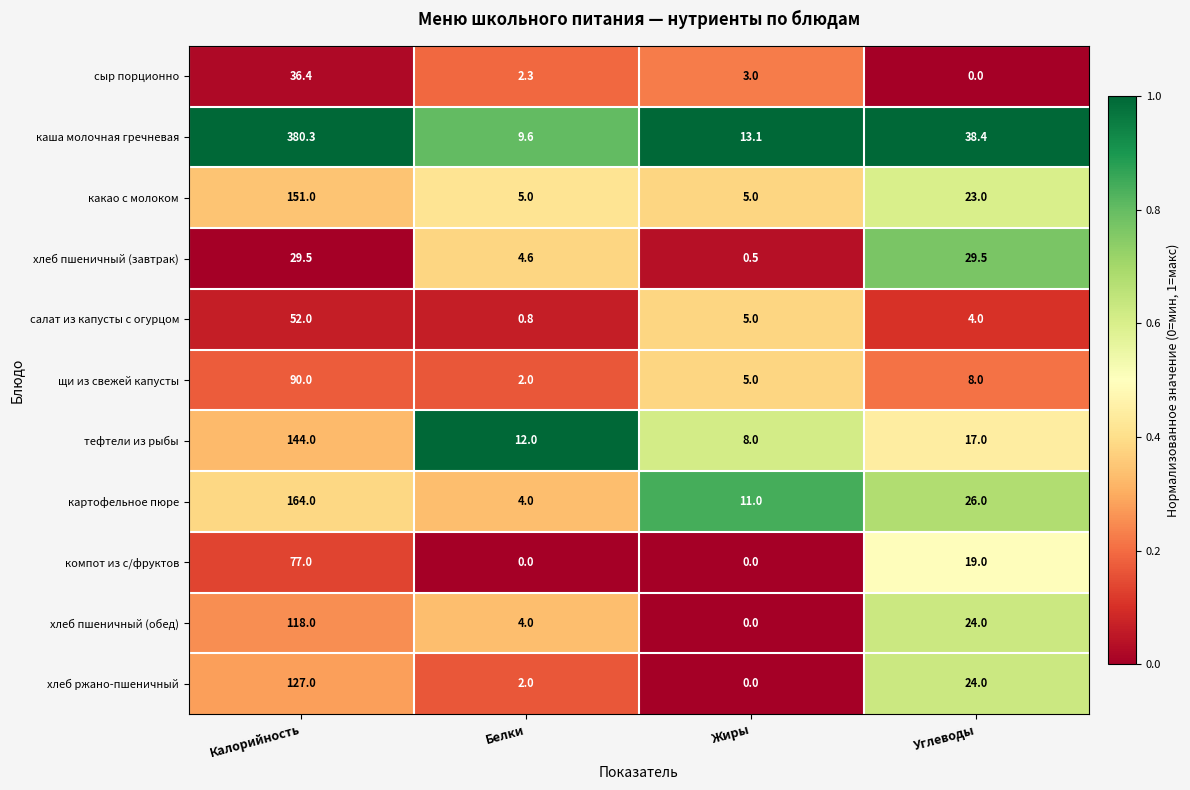

True or false: компот из с/фруктов has a value of 0.0 at Белки.

True